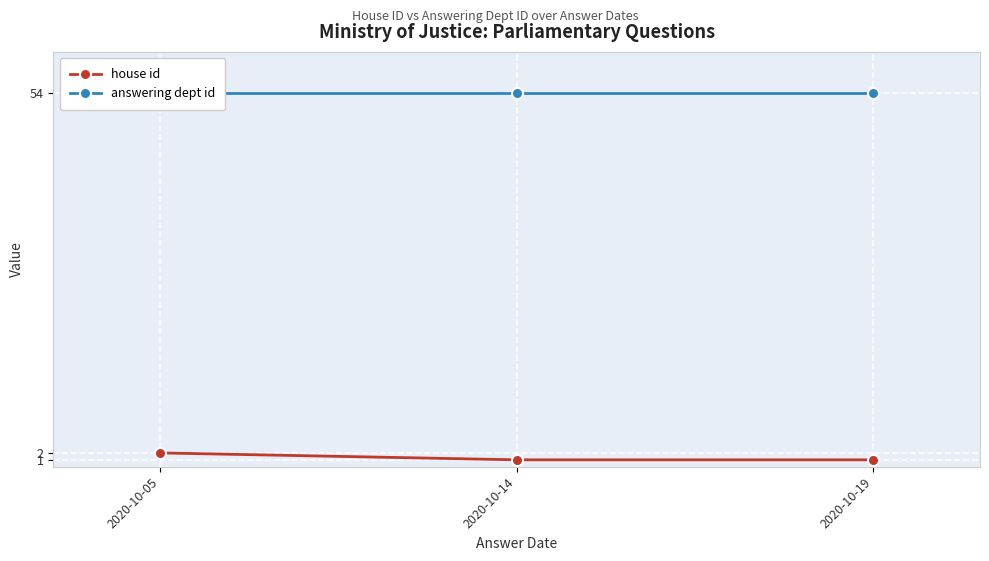

Does the chart display data point markers on the line(s)?

Yes